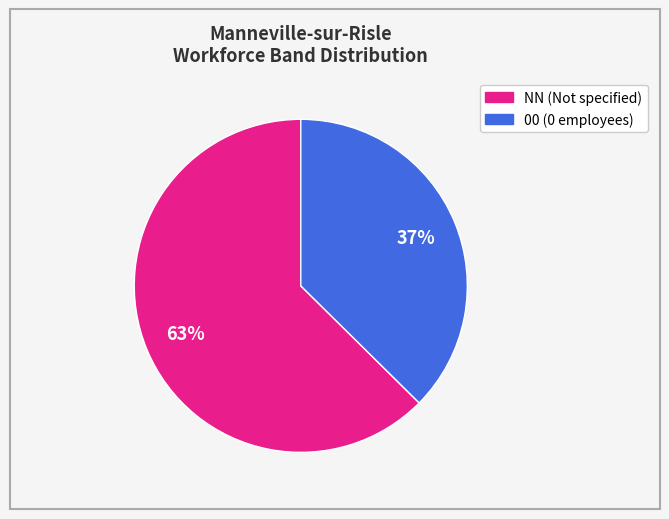

Is there any slice that represents more than half of the pie?

Yes